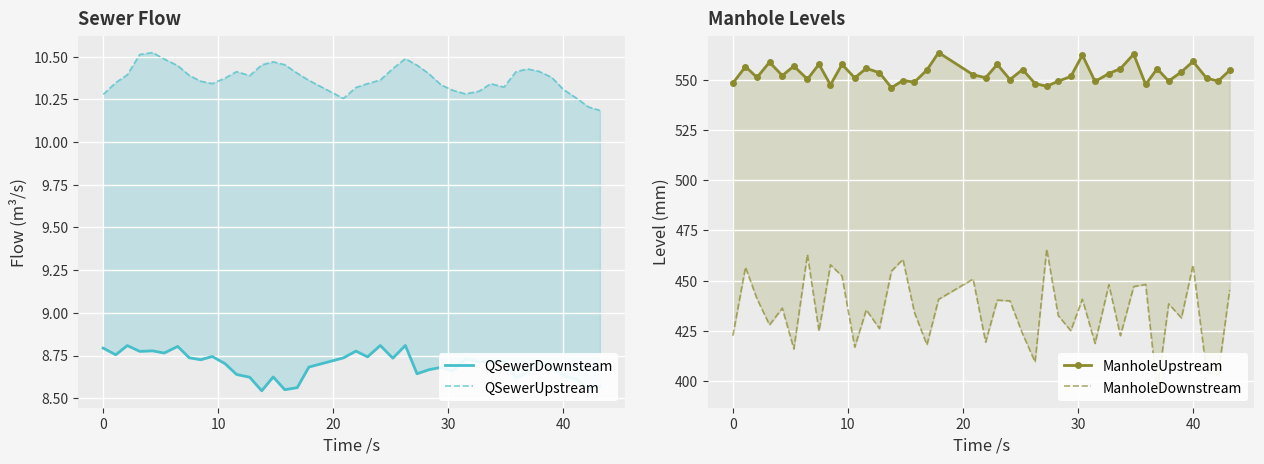

How many distinct data groups are displayed?

4